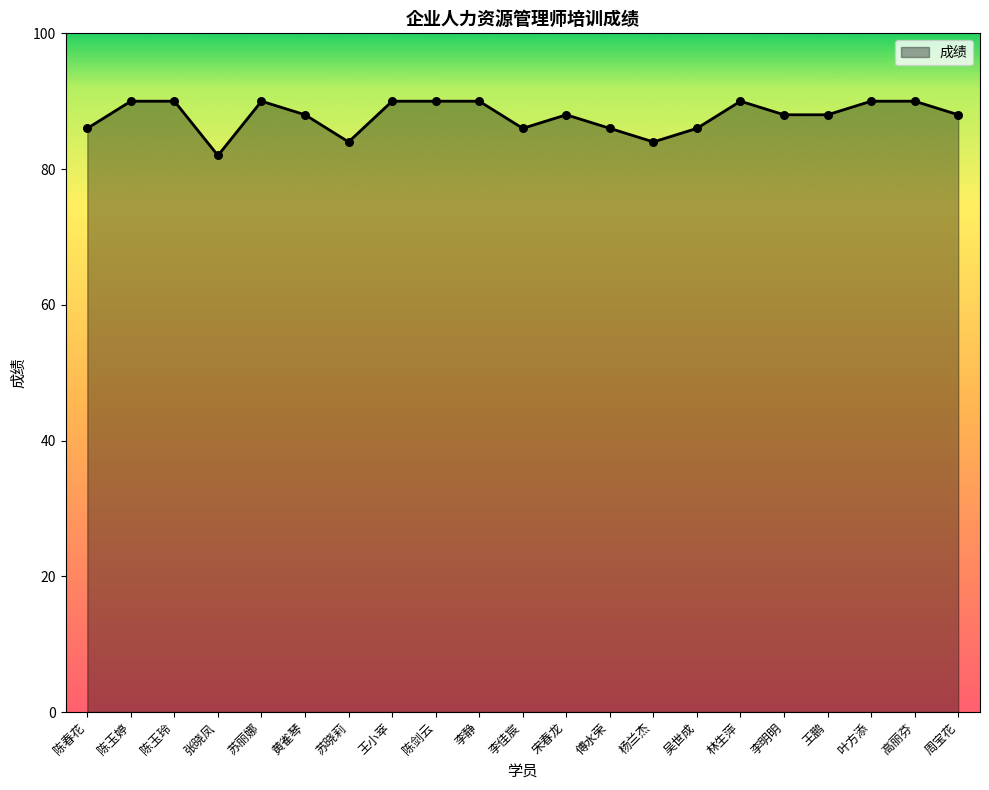

What is the change in value from 黄雀琴 to 杨兰杰?

-4